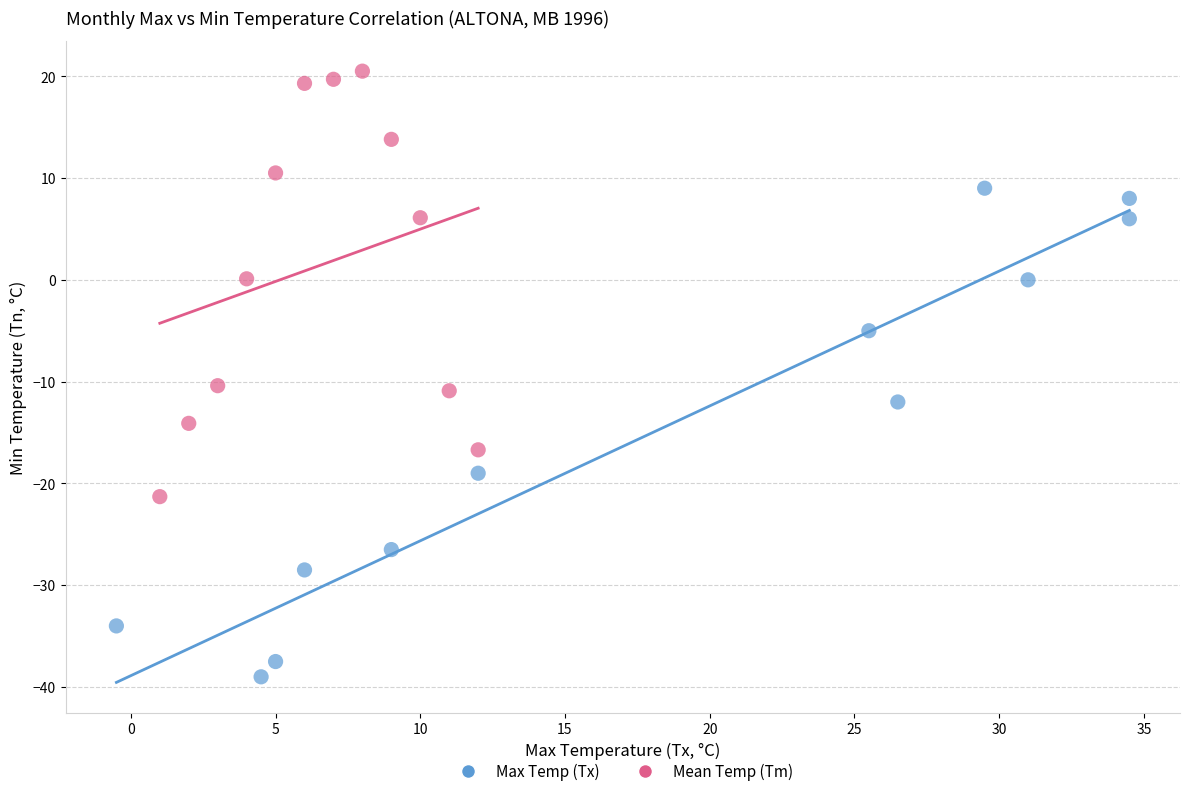

Which series reaches the maximum Y coordinate?

Mean Temp (Tm)